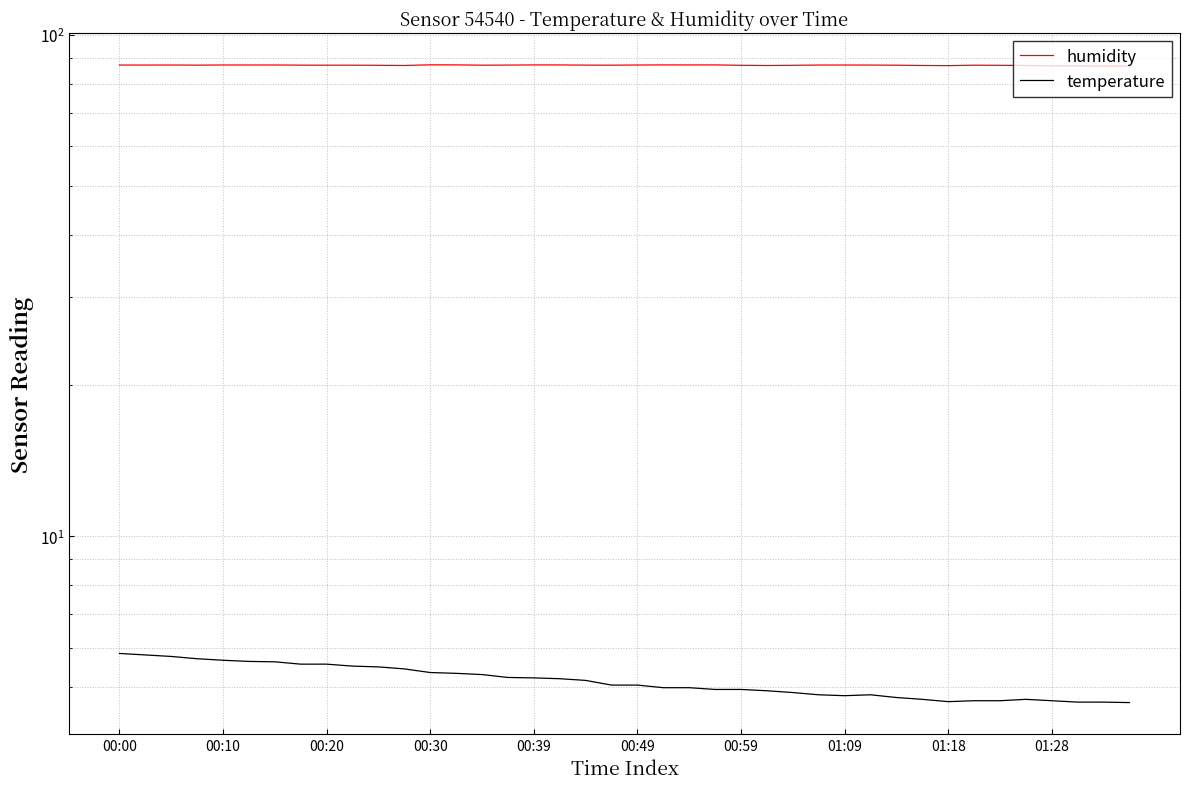

What is the sum of all temperature values?

205.6